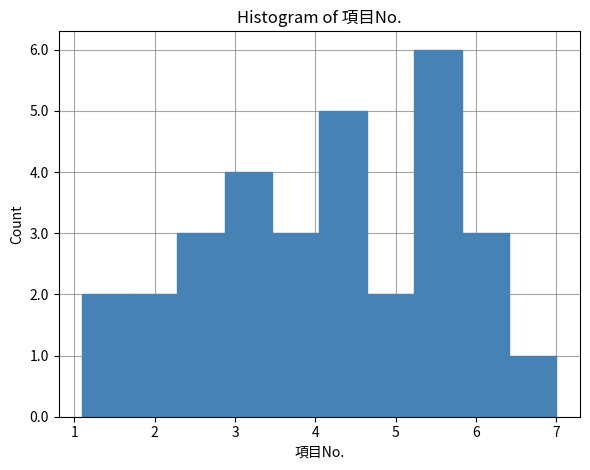

Reading left to right, list every bar in this chart as the range it spans on the x-axis followed by its height. Neither the bar edges nor the heights are printed on the chart, so give them approximately, as read against the axes.

1.10 to 1.69: 2
1.69 to 2.28: 2
2.28 to 2.87: 3
2.87 to 3.46: 4
3.46 to 4.05: 3
4.05 to 4.64: 5
4.64 to 5.23: 2
5.23 to 5.82: 6
5.82 to 6.41: 3
6.41 to 7.00: 1